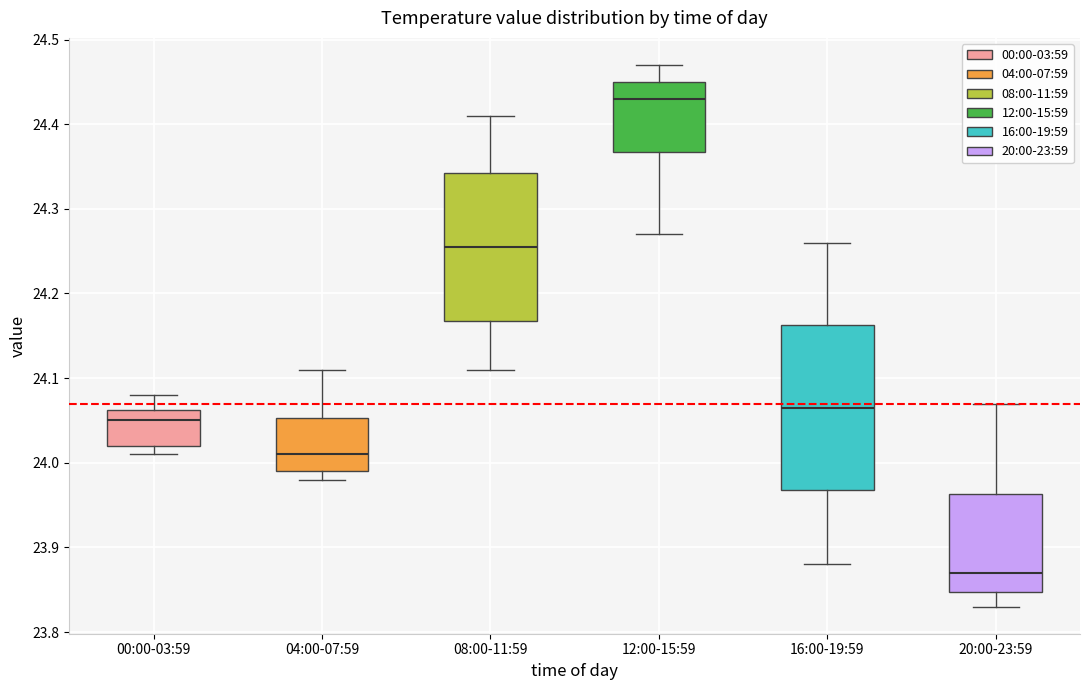

Reading left to right, read every box against the y-axis: the position of its median line, the range the box covers, and the ends of its whiskers. The values are not printed on the chart, so give them approximately, as read against the axis.

00:00-03:59: median 24.05, box 24.02 to 24.06, whiskers 24.01 to 24.08
04:00-07:59: median 24.01, box 23.99 to 24.05, whiskers 23.98 to 24.11
08:00-11:59: median 24.26, box 24.17 to 24.34, whiskers 24.11 to 24.41
12:00-15:59: median 24.43, box 24.37 to 24.45, whiskers 24.27 to 24.47
16:00-19:59: median 24.07, box 23.97 to 24.16, whiskers 23.88 to 24.26
20:00-23:59: median 23.87, box 23.85 to 23.96, whiskers 23.83 to 24.07